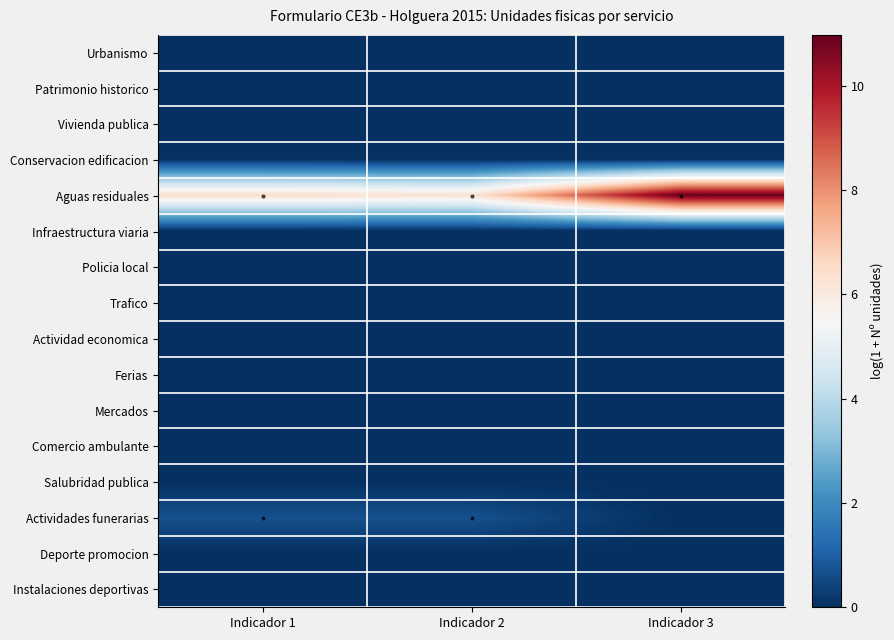

Between Indicador 1 and Indicador 3, which is larger?

Indicador 1